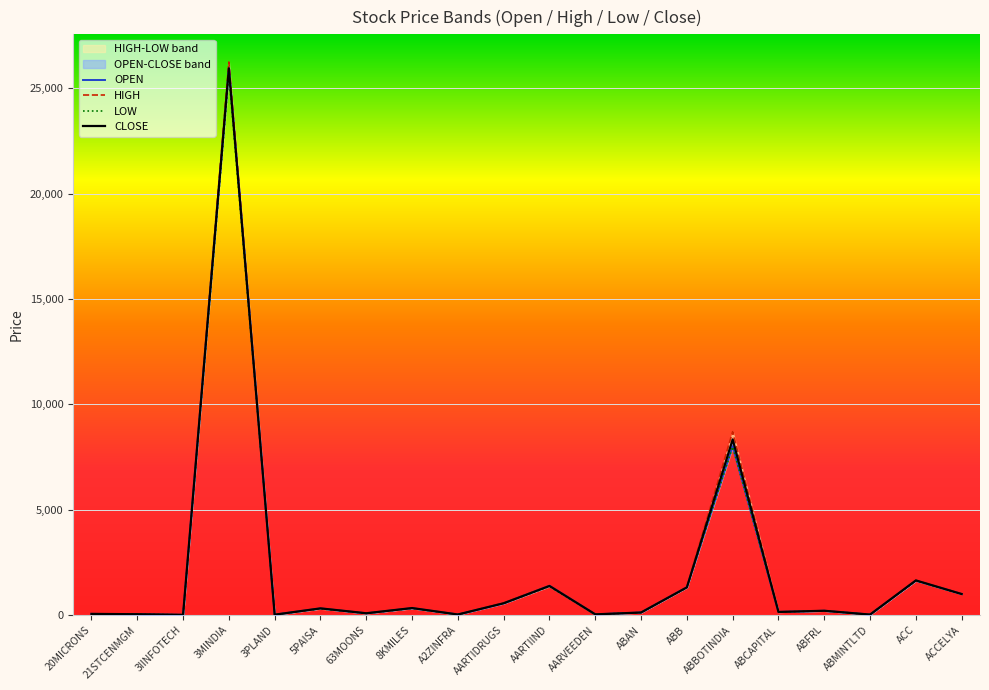

What is the label of the 16th point from the right?

3PLAND